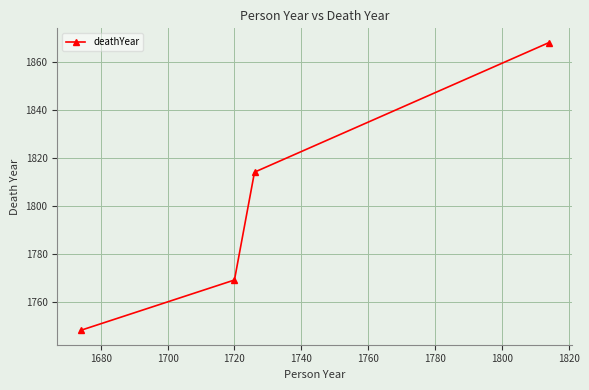

What is the average value?

1800